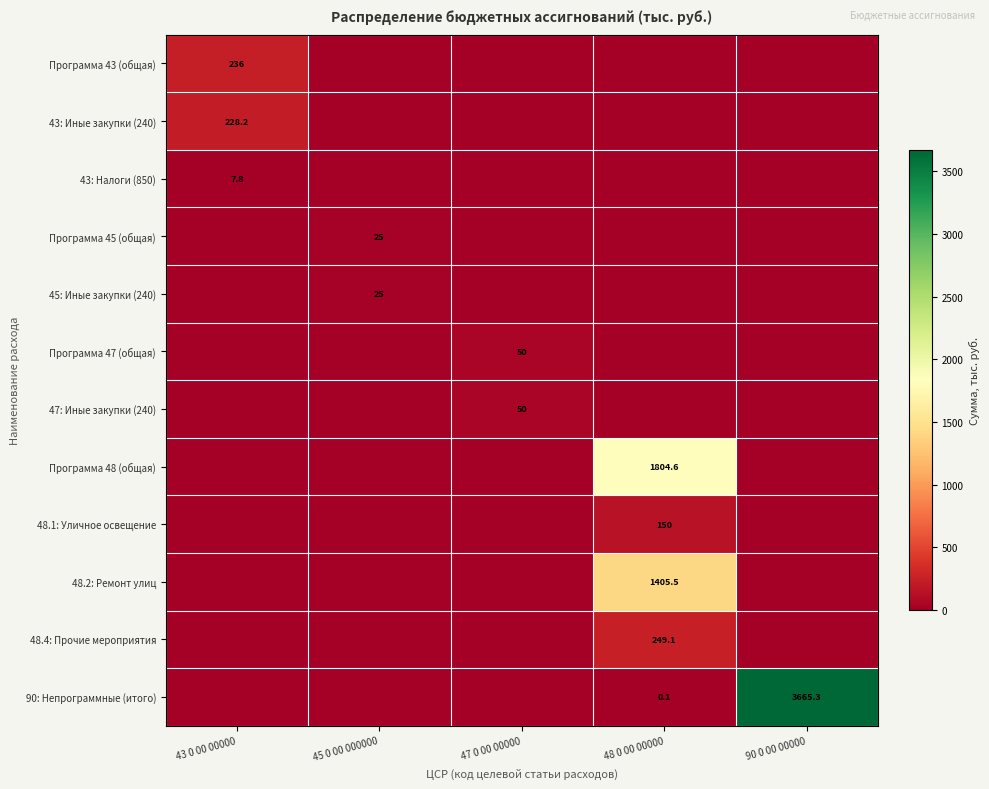

The value of Программа 45 (общая) at 45 0 00 000000 is 41.3. True or false?

False